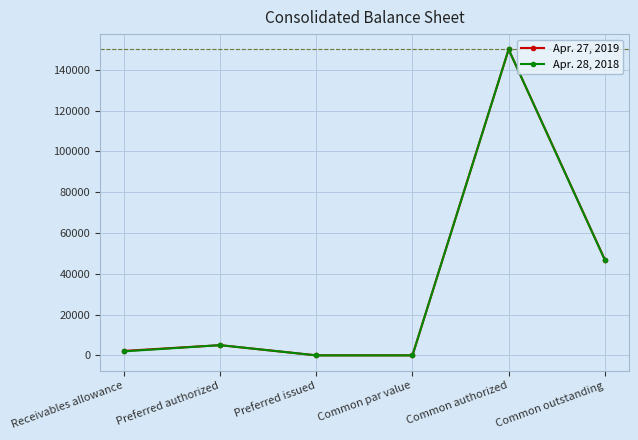

What is the value of the Apr. 27, 2019 point at the 5th from the left?

150000